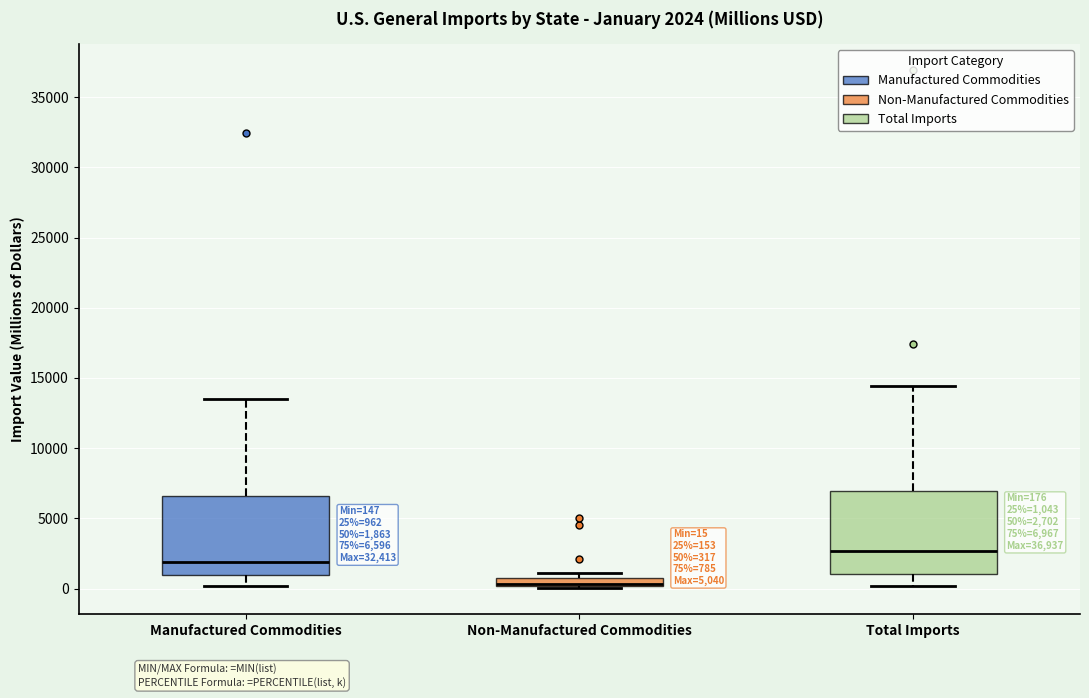

Which box has the highest median line?

Total Imports